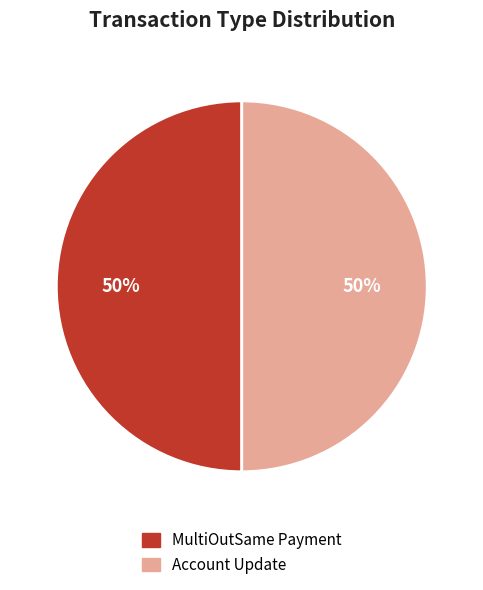

What percentage is the MultiOutSame Payment slice, to the nearest percent?

50%